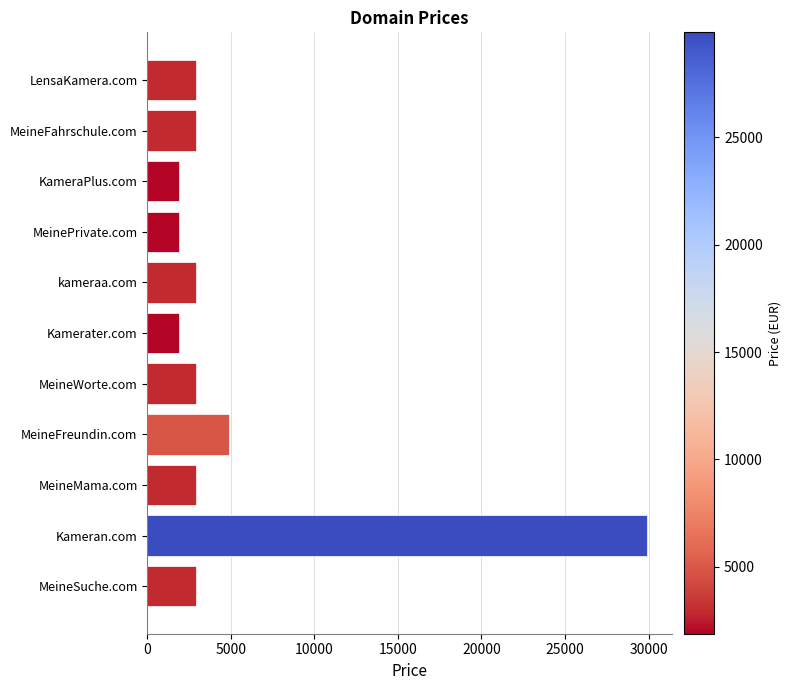

What value does the data have at MeineSuche.com?

2888